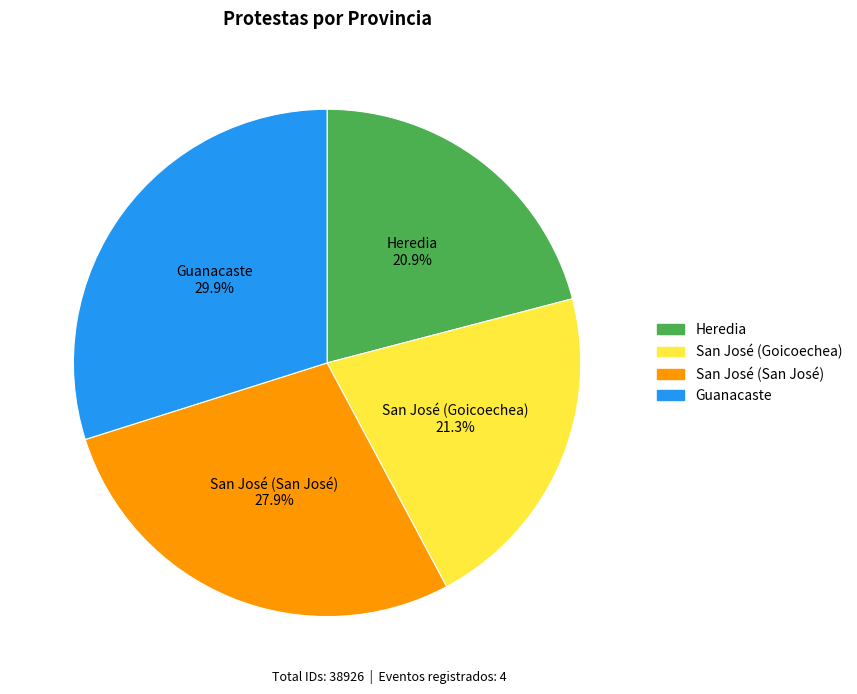

Is the sum of Guanacaste and San José (Goicoechea) greater than half?

Yes